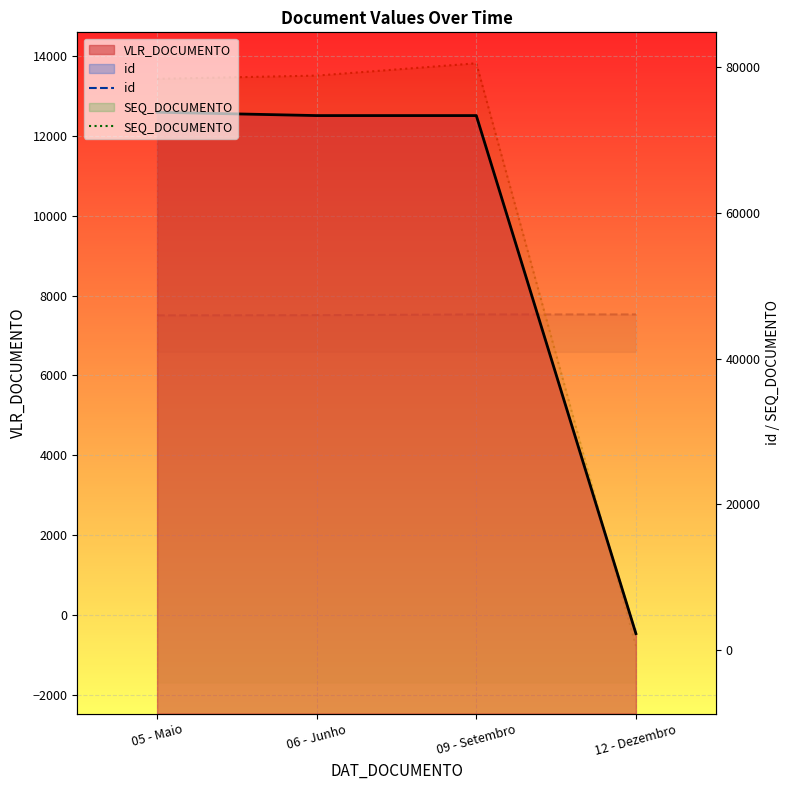

Which series has the largest total across all categories?

SEQ_DOCUMENTO